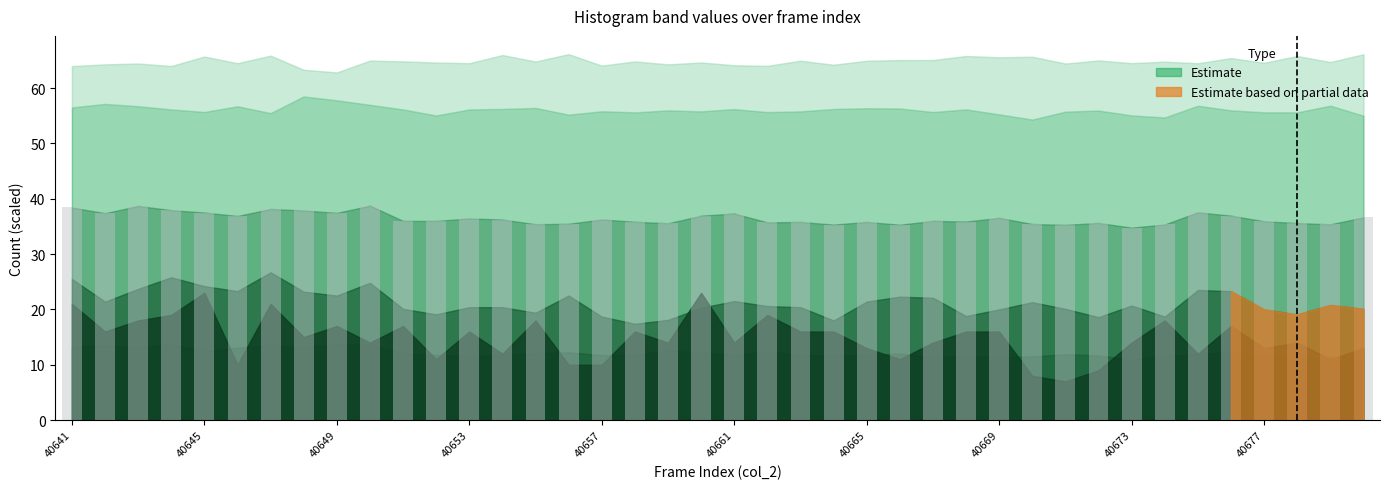

What is the greatest value displayed?

38.7